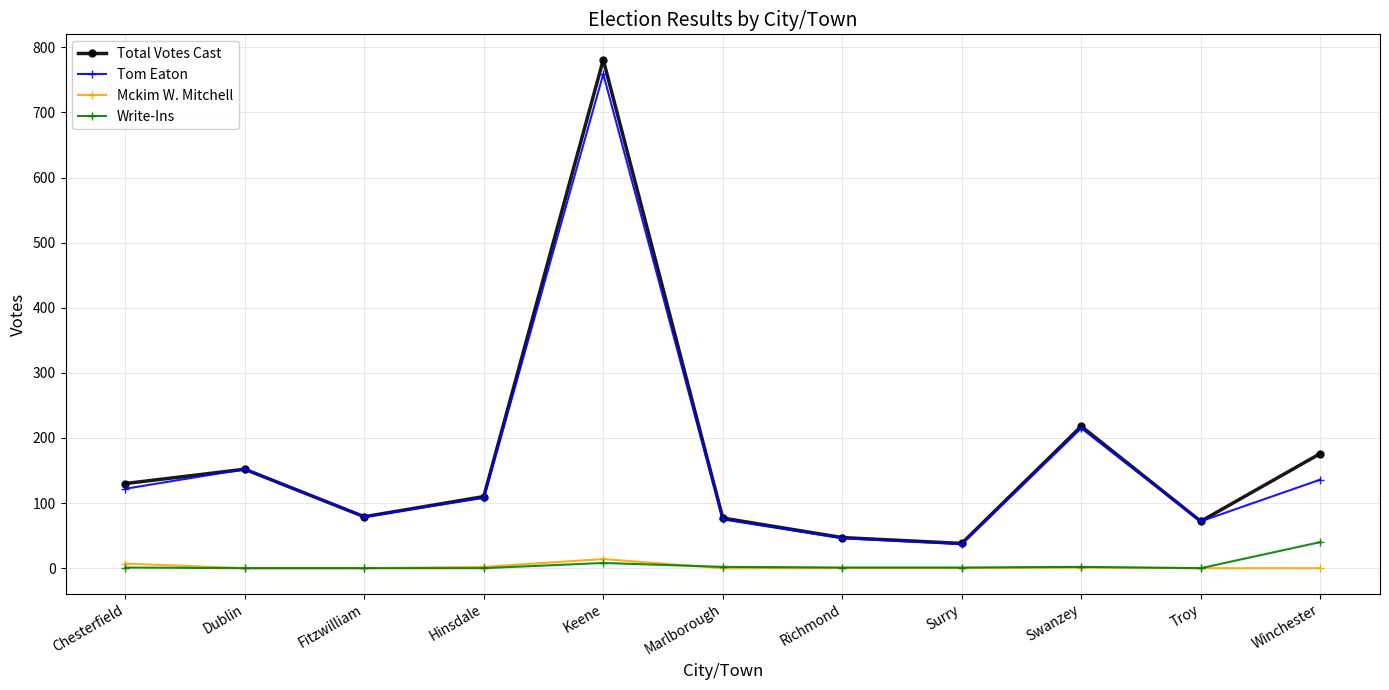

How many interior local valleys does the Total Votes Cast series have?

3